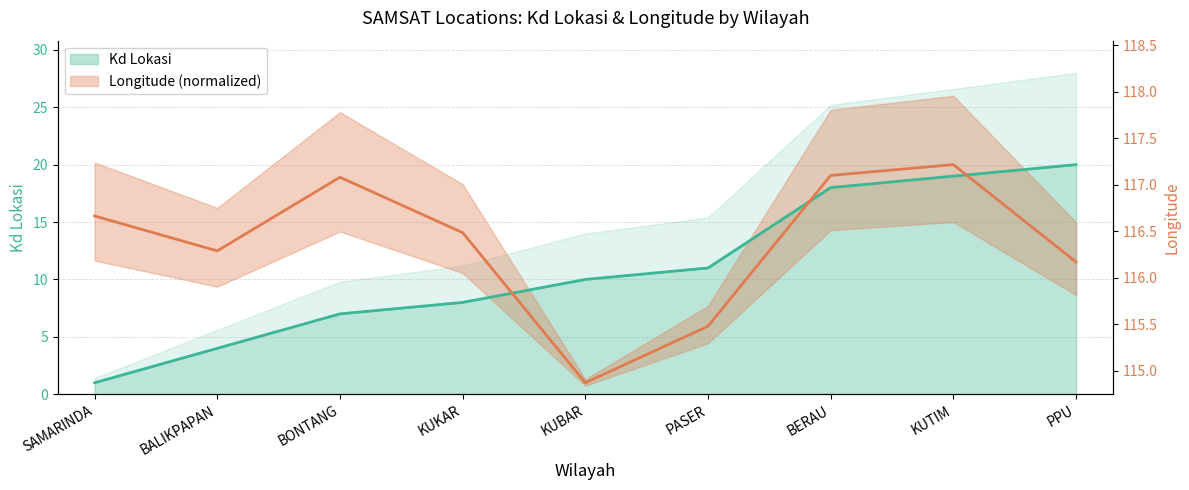

Reading left to right, what are all the values shown in this chart?

Kd Lokasi: 1.0	4.0	7.0	8.0	10.0	11.0	18.0	19.0	20.0
Longitude: 15.5	12.5	18.9	14.1	1.0	5.9	19.1	20.0	11.5